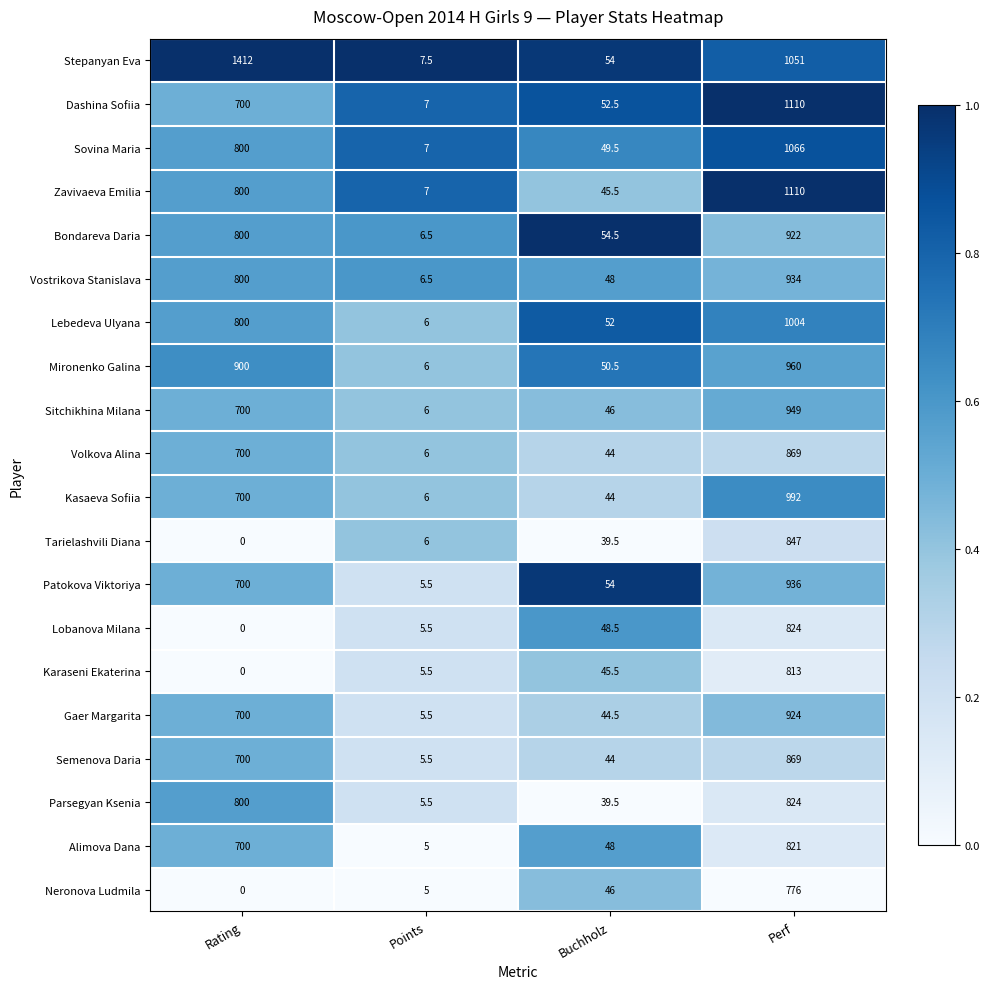

Which category has the lowest value across all series?

Rating